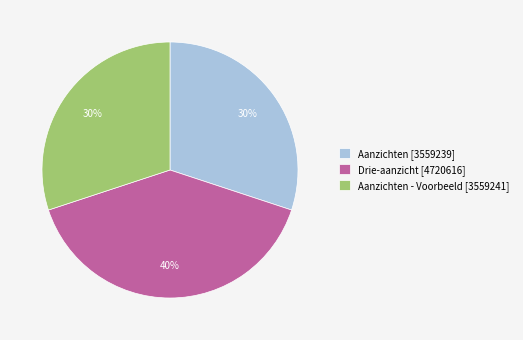

Is there a majority slice in this chart?

No